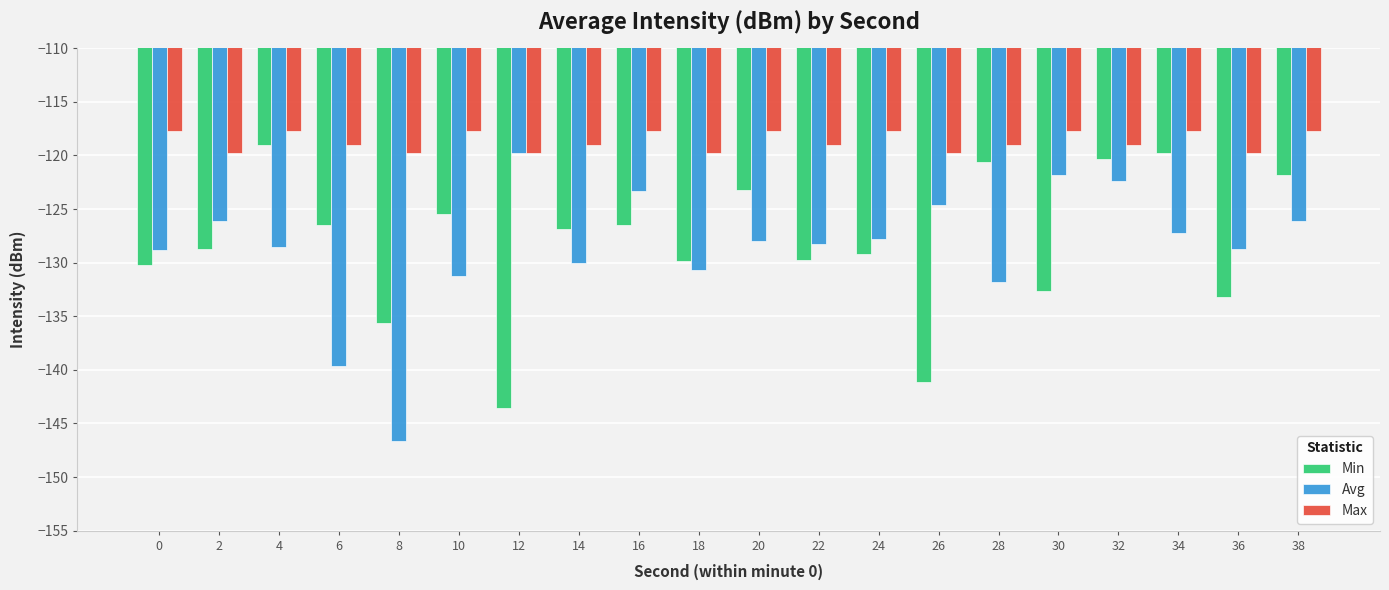

What is the spread (max minus min) of values at 22?

10.7